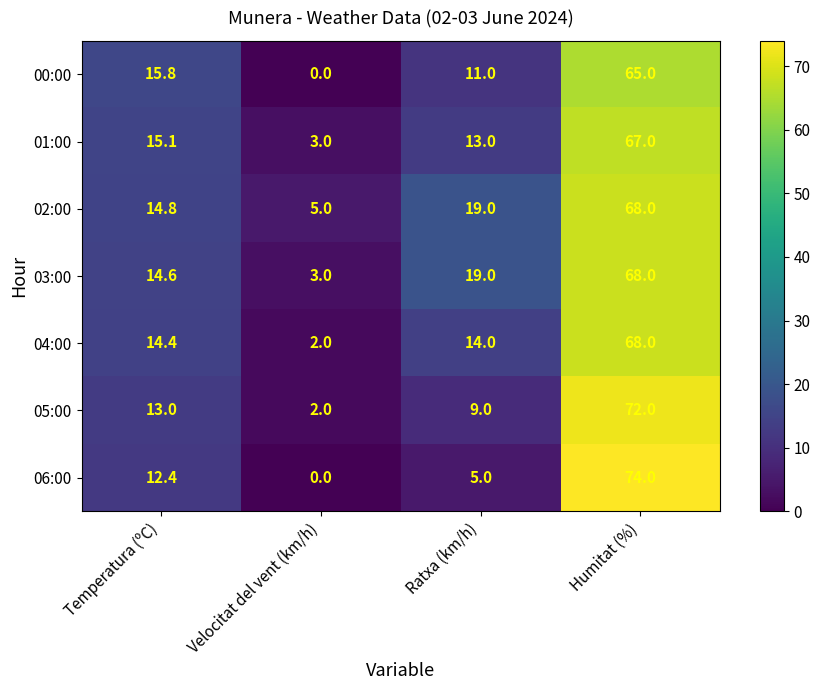

At which category does the chart reach its minimum across all series?

Velocitat del vent (km/h)